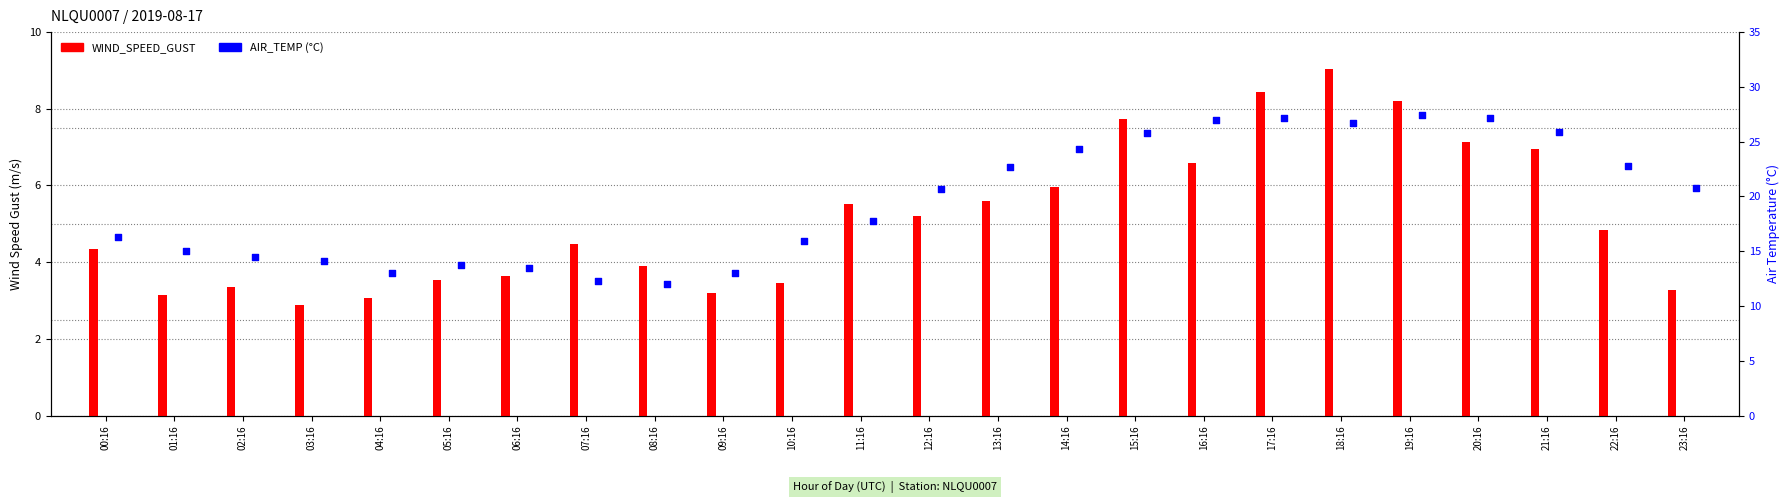

At how many categories does at least one series exceed 23?

8